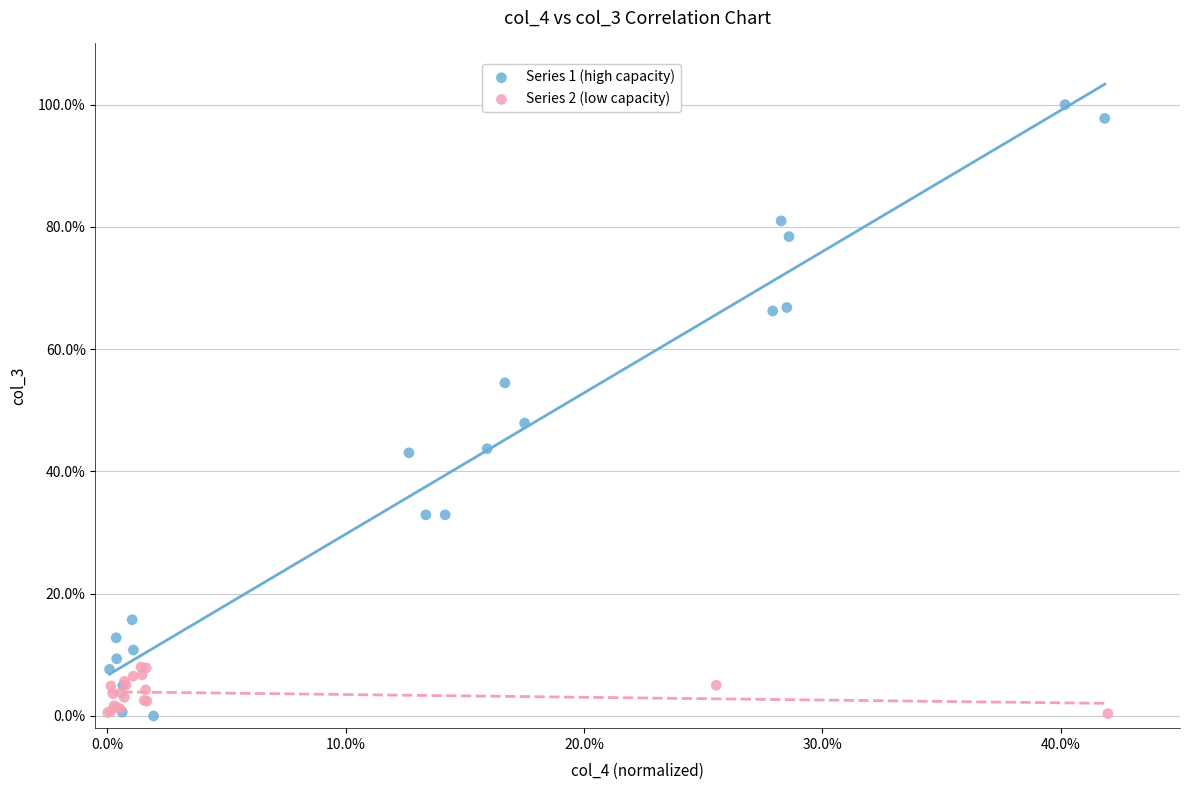

What are all the series names shown in the legend?

Series 1 (high capacity), Series 2 (low capacity)